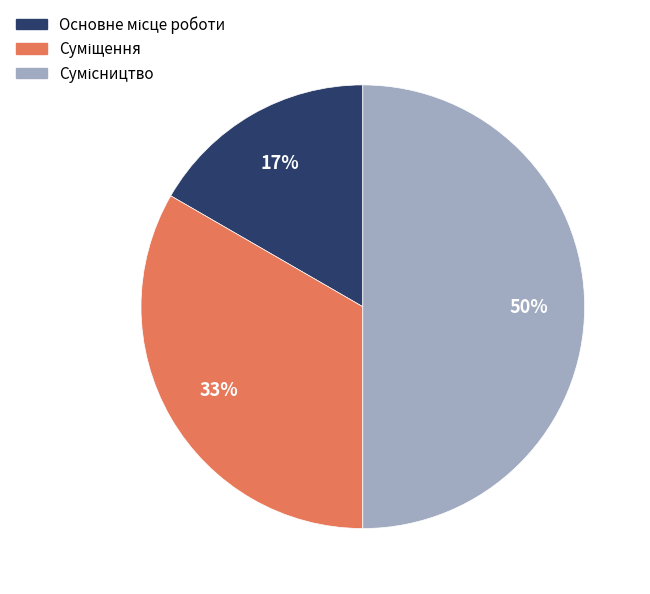

Count the number of slices in the pie.

3